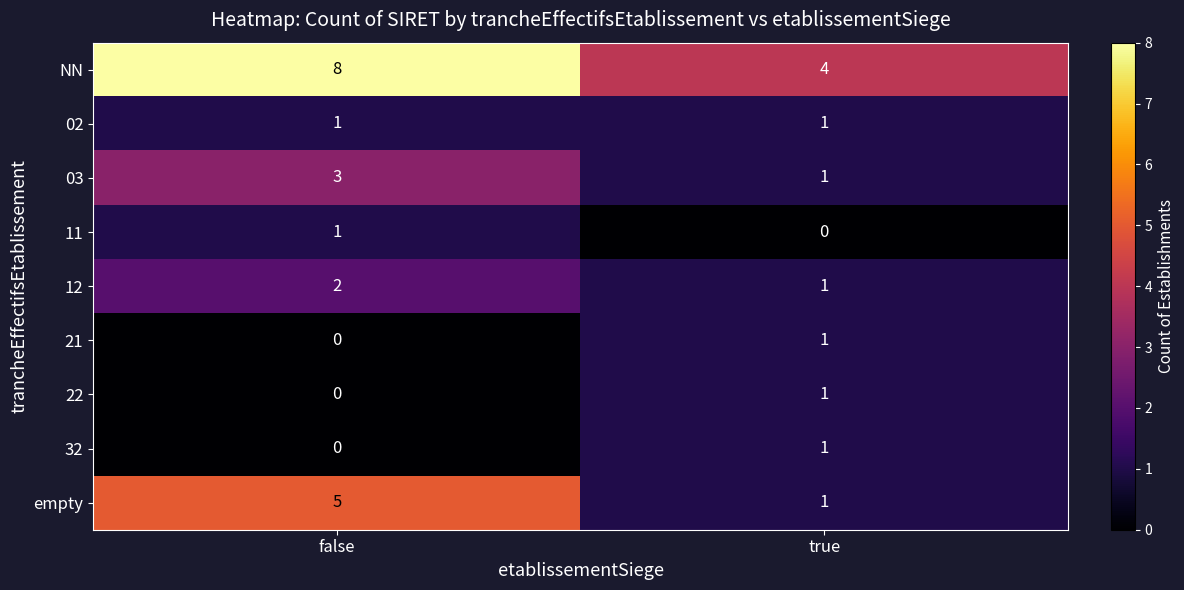

Reading left to right, list all the values displayed in this chart.

NN: 8	4
02: 1	1
03: 3	1
11: 1	0
12: 2	1
21: 0	1
22: 0	1
32: 0	1
empty: 5	1